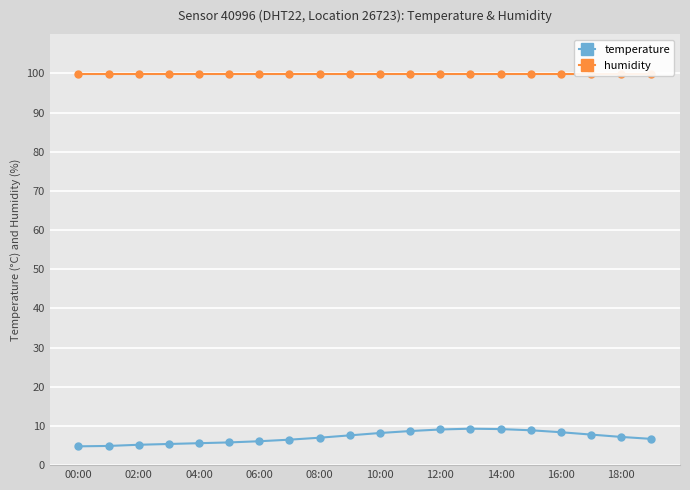

Which series has the widest spread of values?

temperature